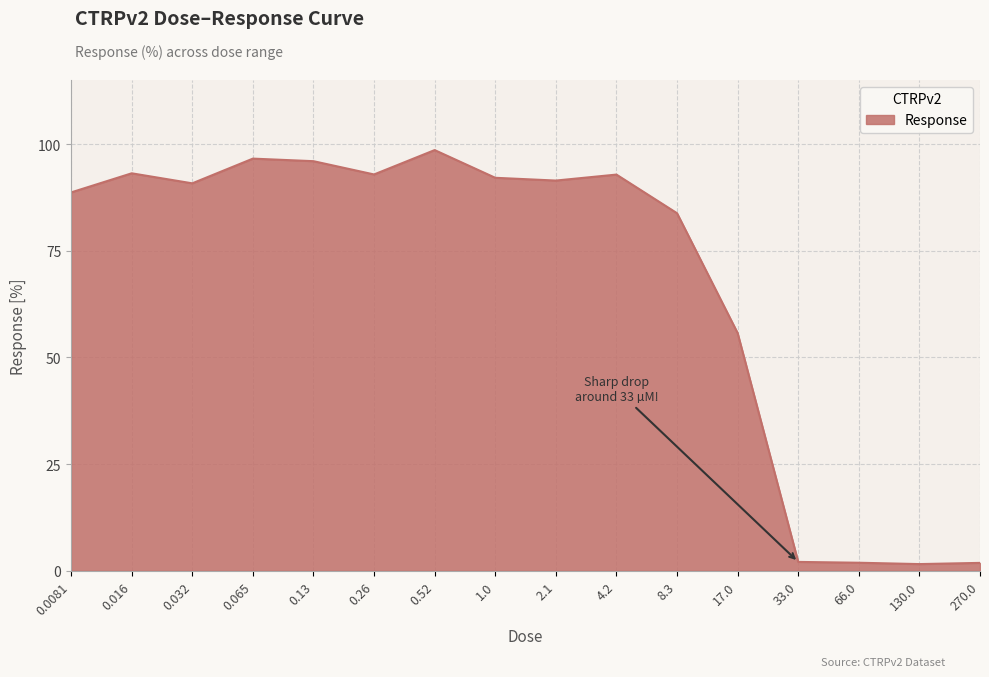

The chart shows a value of 1.9 at 270.0. True or false?

True